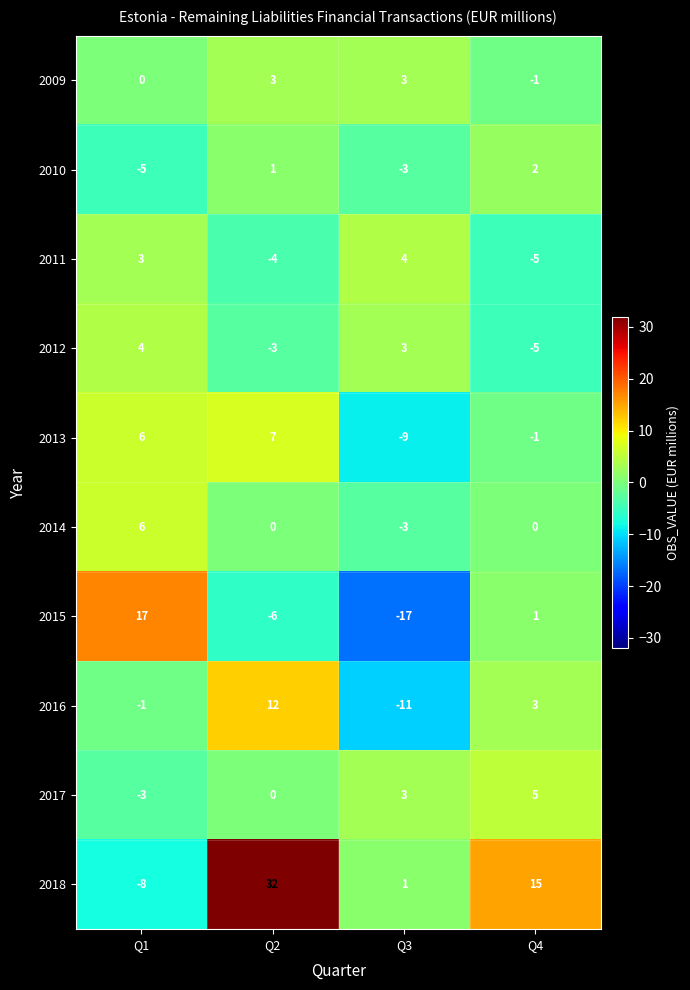

How many values in the 2013 series are below 6?

2